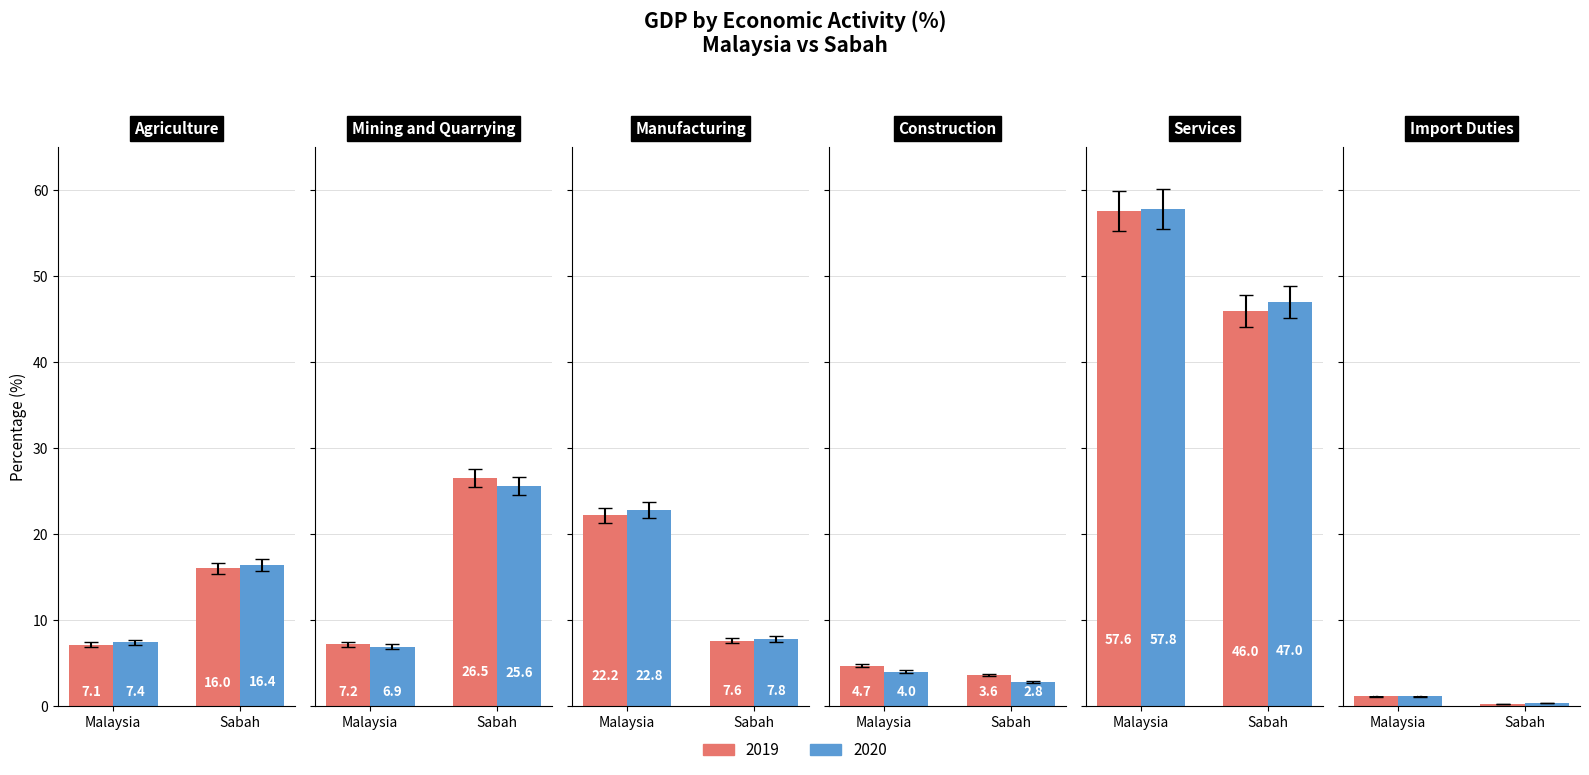

List the series in order of their peak value, highest first.

Malaysia 2020, Malaysia 2019, Sabah 2020, Sabah 2019